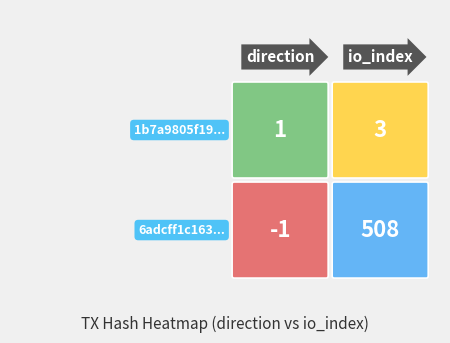

How many 6adcff1c163228f53f1c922328f14398878c703 values are between -1 and 508?

2